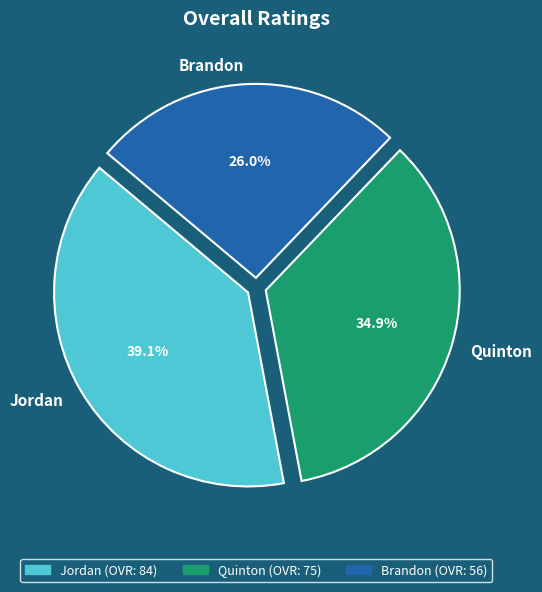

What is the smallest slice in the pie chart?

Brandon